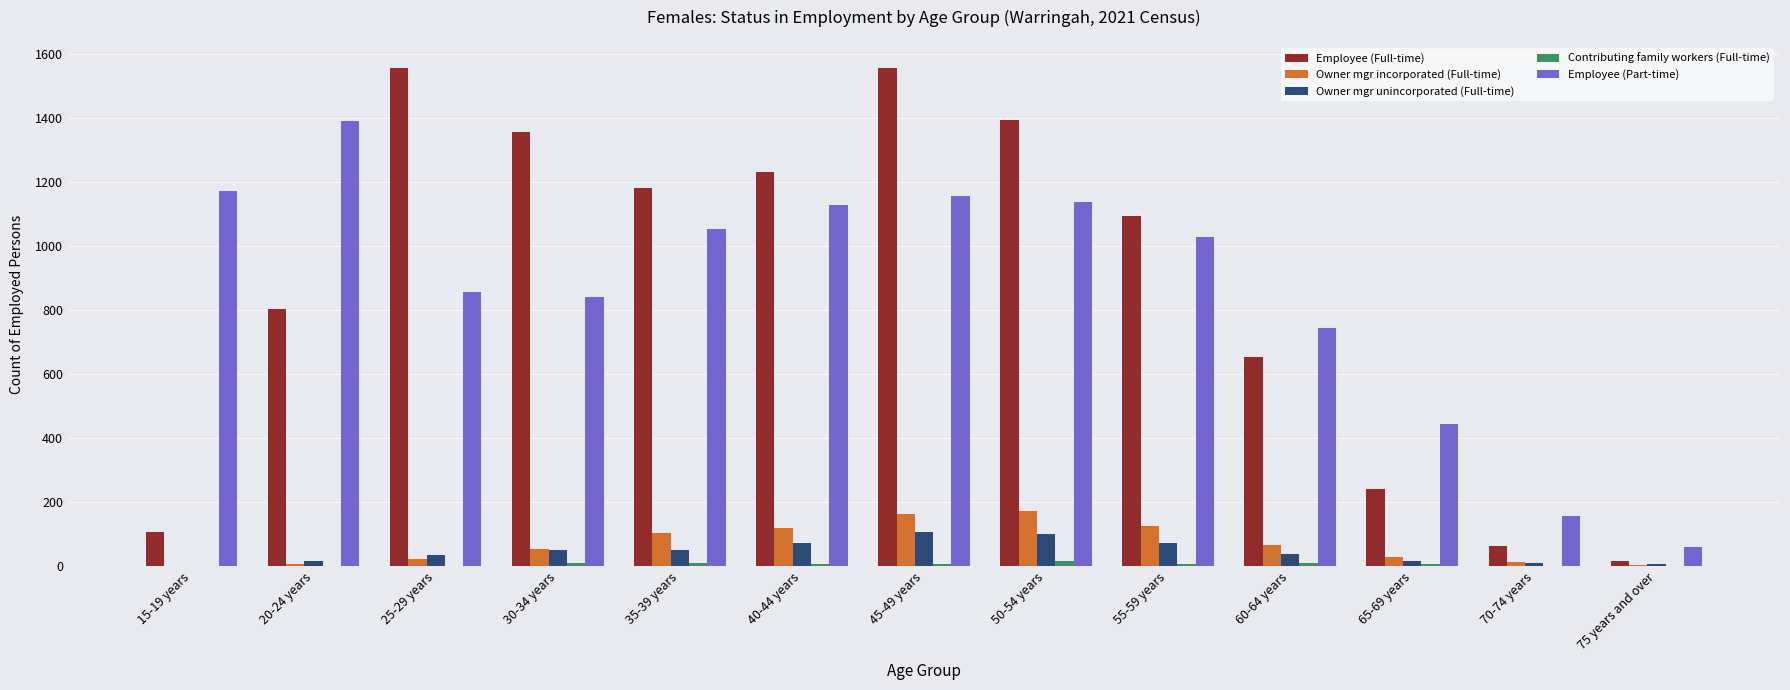

What is the highest value of the Employee (Part-time) series?

1391